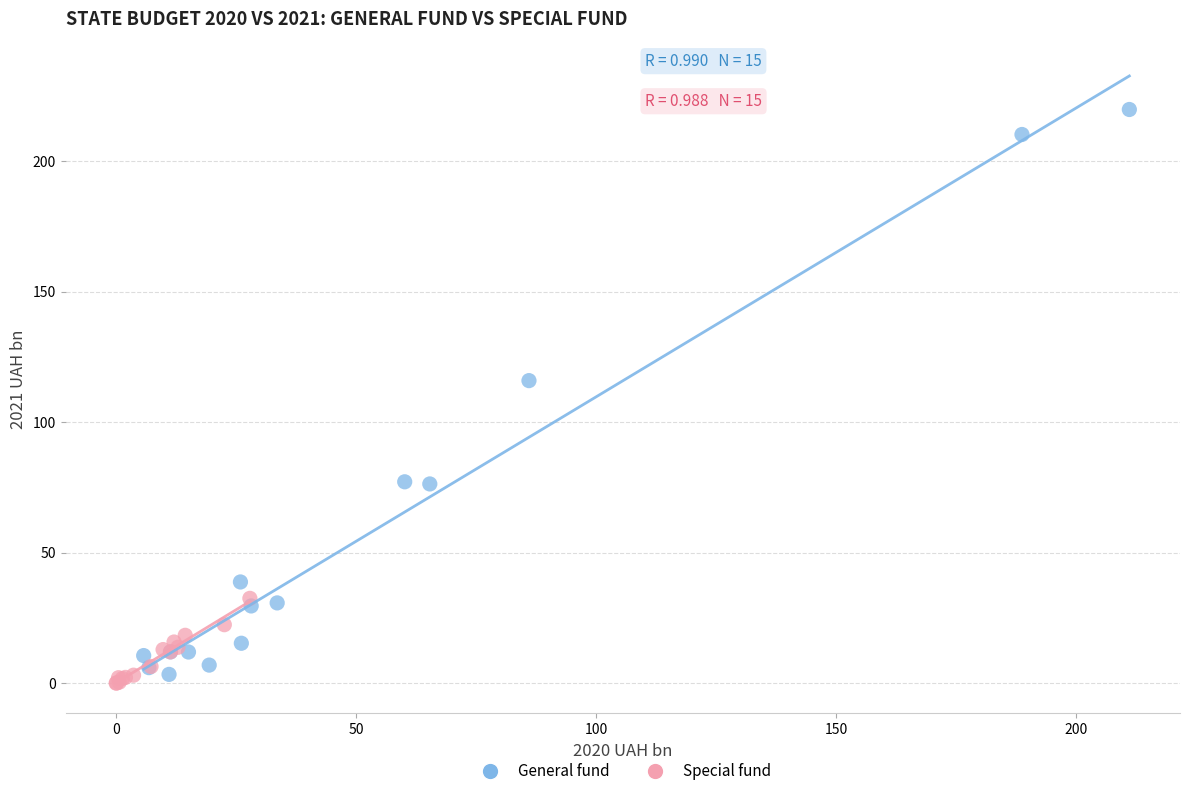

What are all the series names shown in the legend?

General fund, Special fund